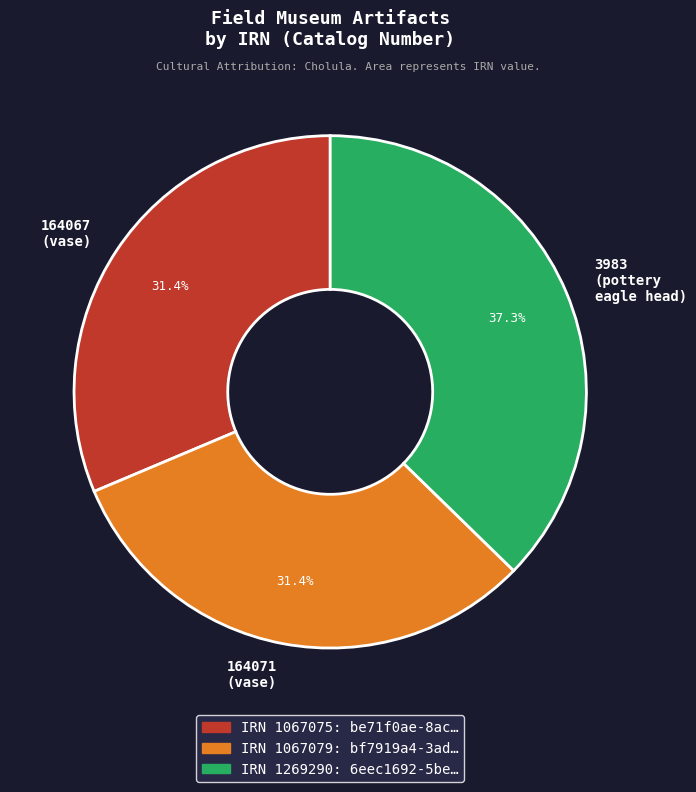

Between 3983 (pottery eagle head) and 164071 (vase), which is larger?

3983 (pottery eagle head)